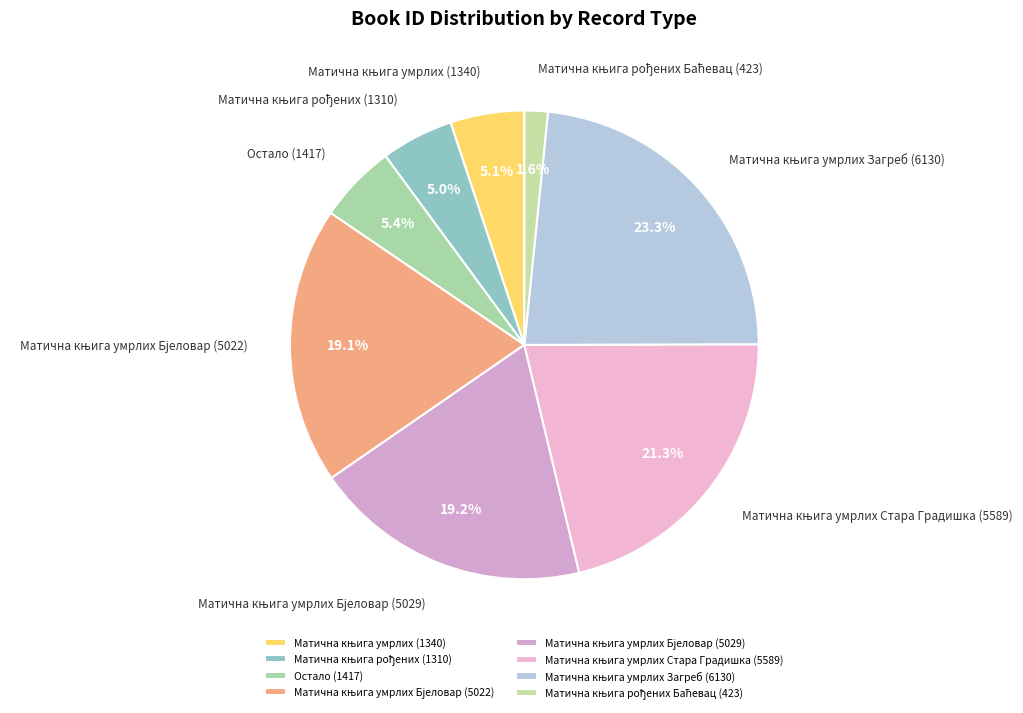

Does any single category account for the majority?

No